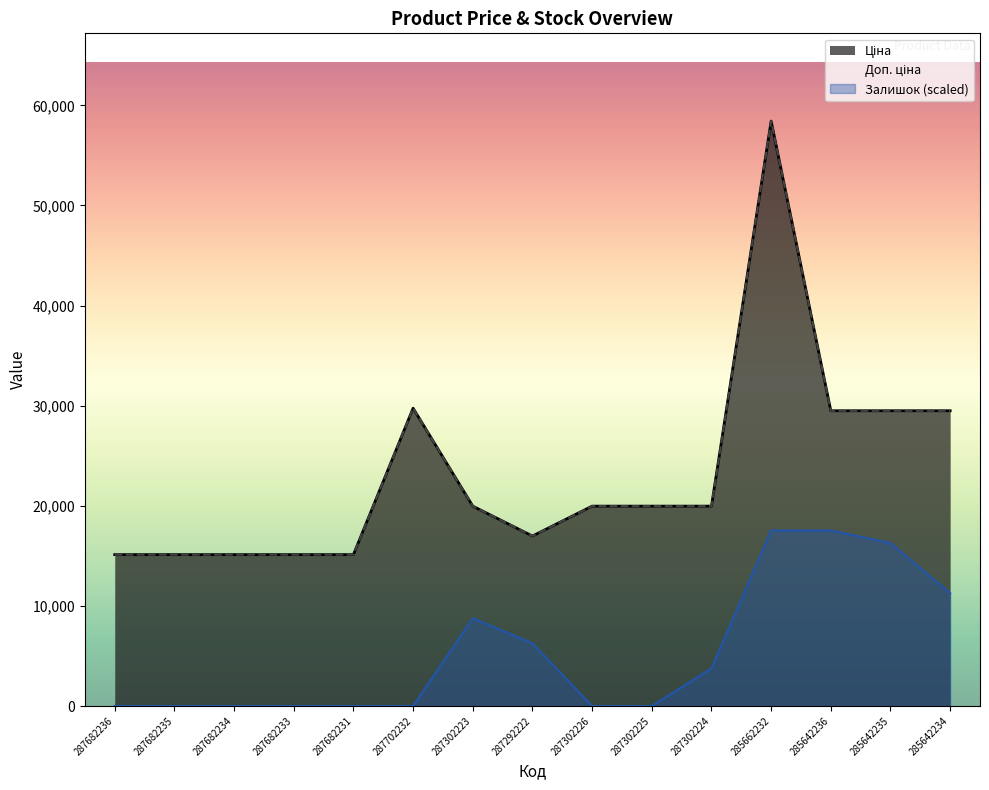

Rank the series by their maximum value, from highest to lowest.

Ціна, Доп. ціна, Залишок